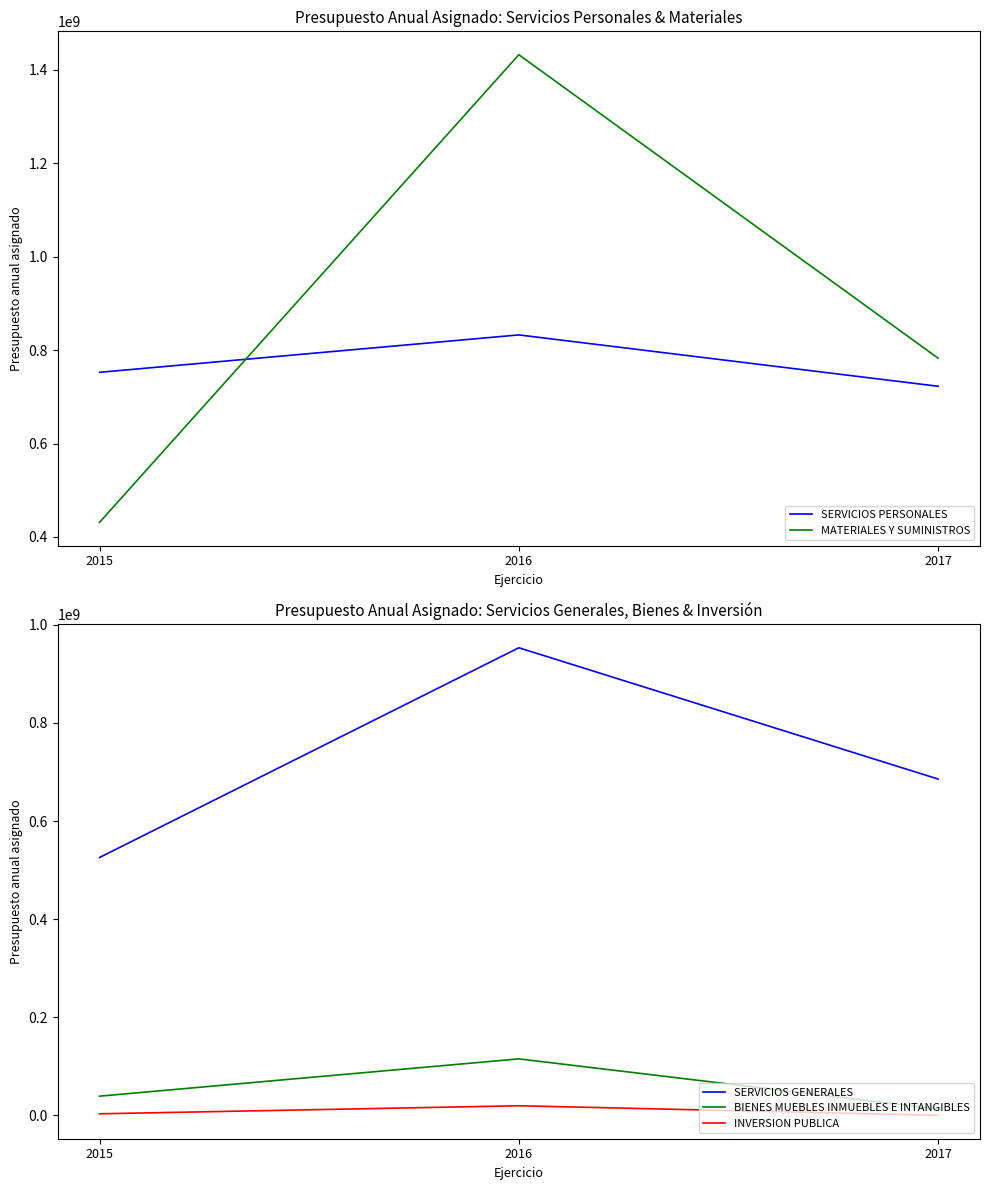

Which label corresponds to the smallest value in the chart?

2017